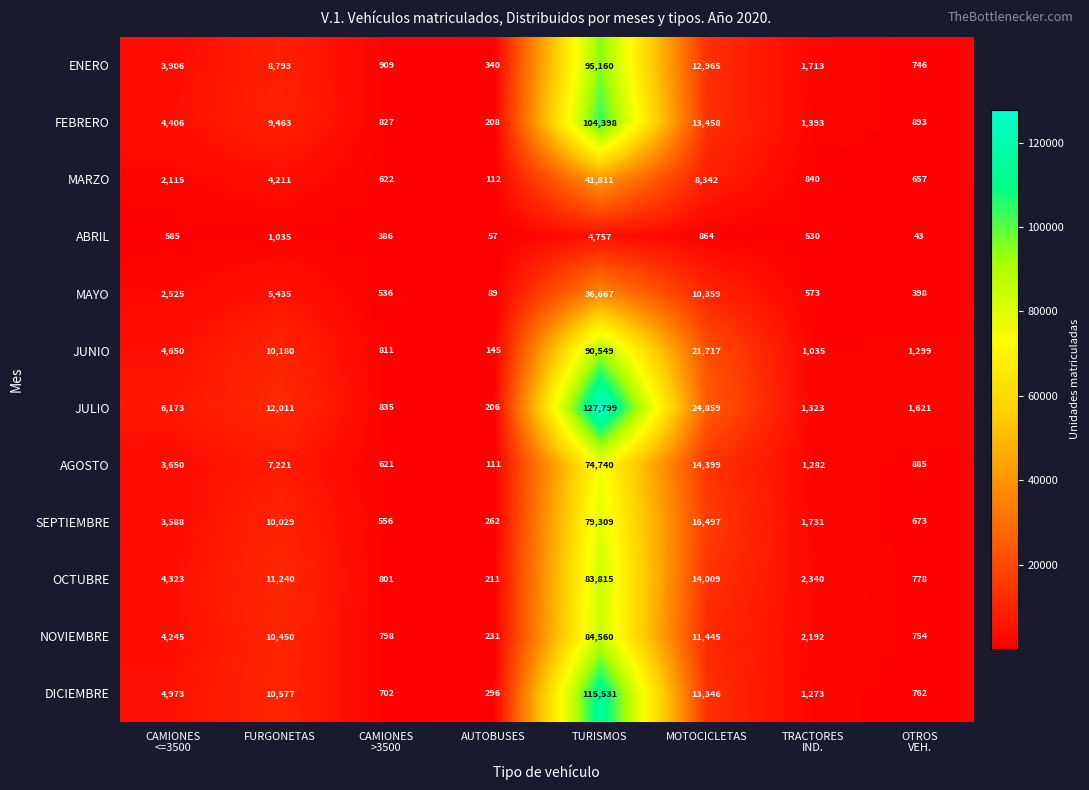

At which label is FEBRERO closest to 52303?

MOTOCICLETAS